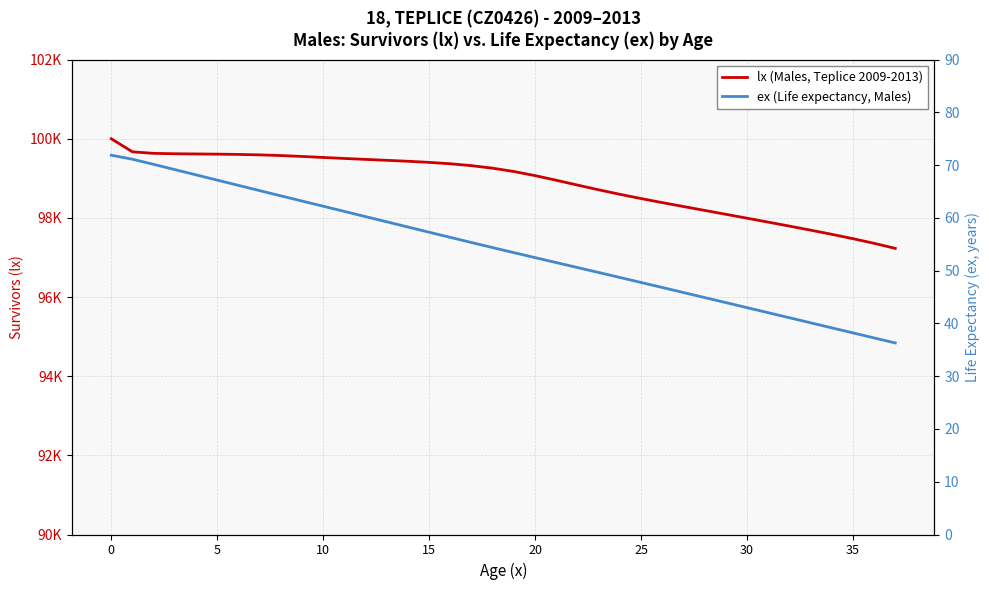

What is the difference between the maximum and minimum values in the ex (Life expectancy, Males) series?

35.6